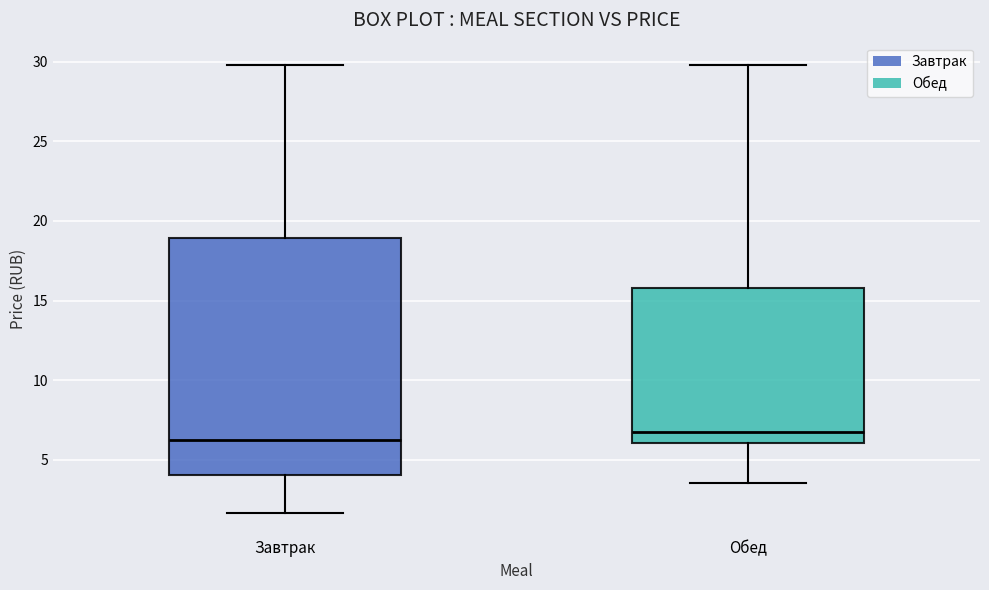

Reading left to right, read every box against the y-axis: the position of its median line, the range the box covers, and the ends of its whiskers. The values are not printed on the chart, so give them approximately, as read against the axis.

Завтрак: median 6.5, box 4.0 to 19.0, whiskers 1.5 to 30.0
Обед: median 6.5, box 6.0 to 16.0, whiskers 3.5 to 30.0